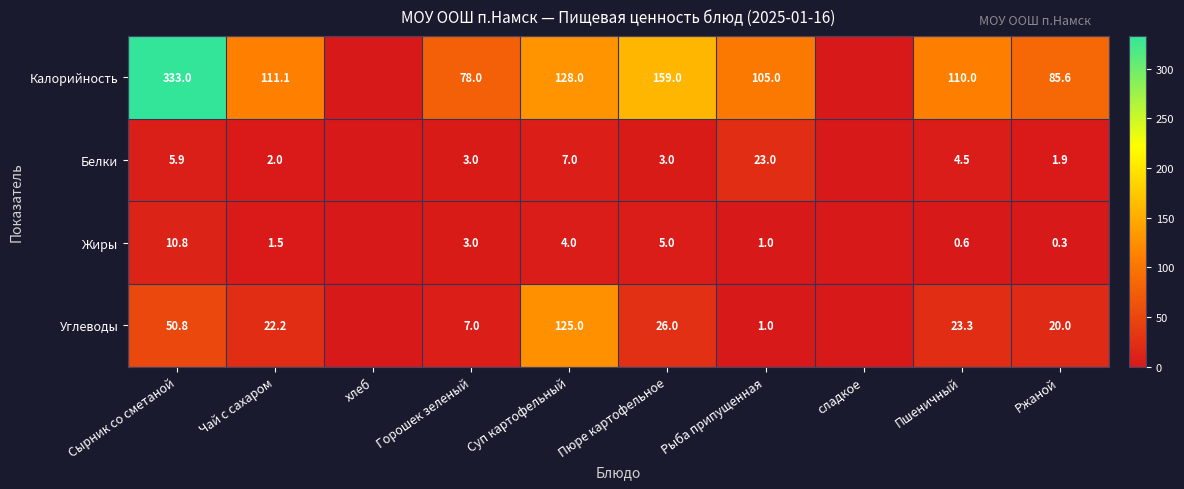

What is the spread (max minus min) of values at Ржаной?

85.3